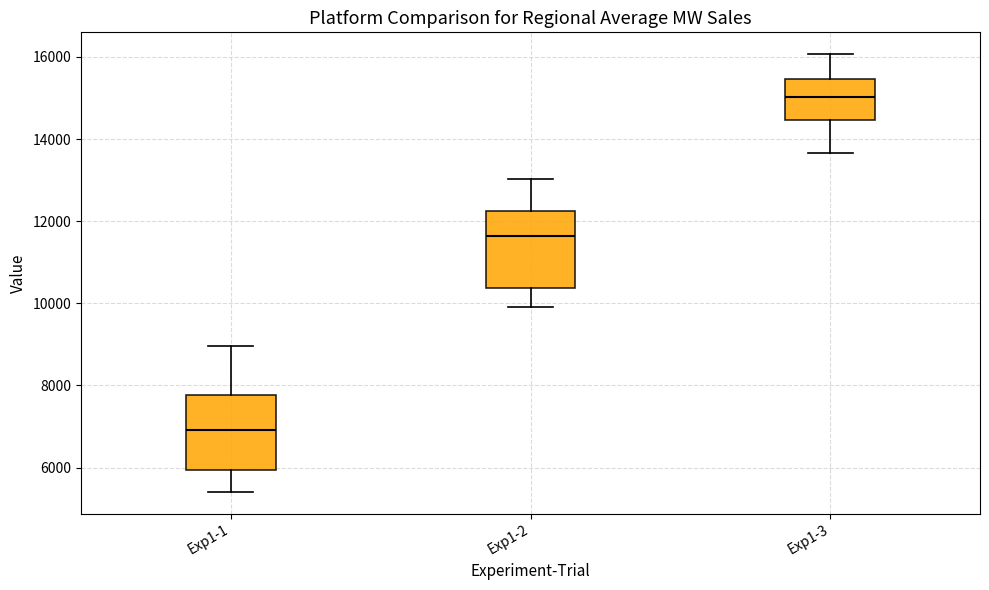

Reading left to right, transcribe this box plot: for each box, give where its median line is, the range the box spans, and where its two whiskers end, as read against the y-axis. The values are not printed on the chart, so give them approximately, as read against the axis.

Exp1-1: median 7000, box 6000 to 7800, whiskers 5400 to 9000
Exp1-2: median 11600, box 10400 to 12200, whiskers 10000 to 13000
Exp1-3: median 15000, box 14400 to 15400, whiskers 13600 to 16000